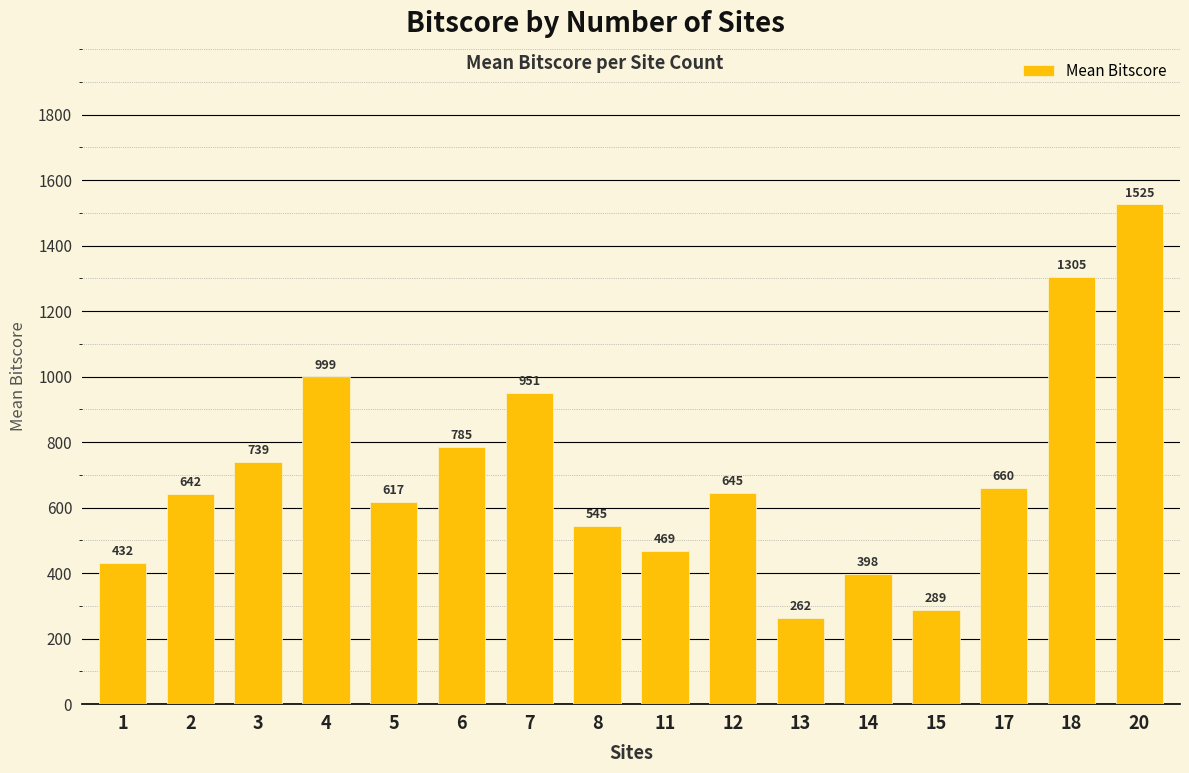

Between 20 and 8, which is larger?

20